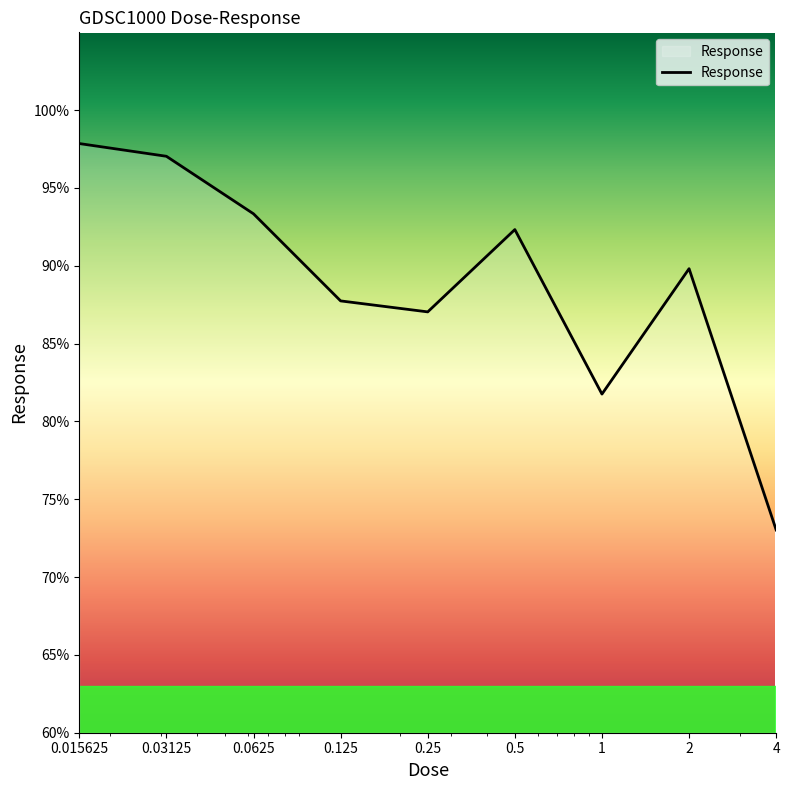

What is the greatest value displayed?

97.9